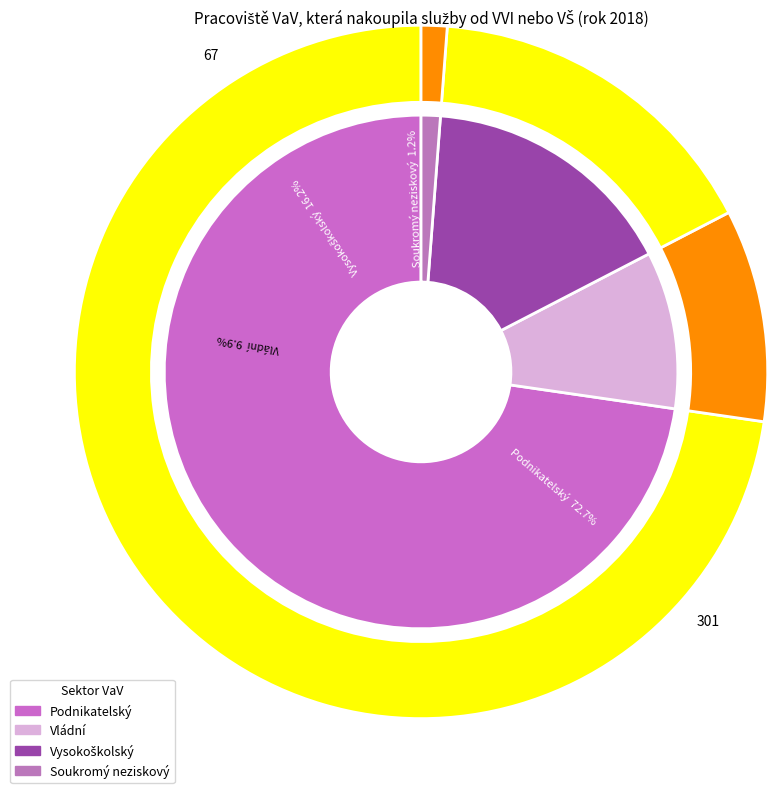

What is the smallest slice in the pie chart?

Soukromý neziskový